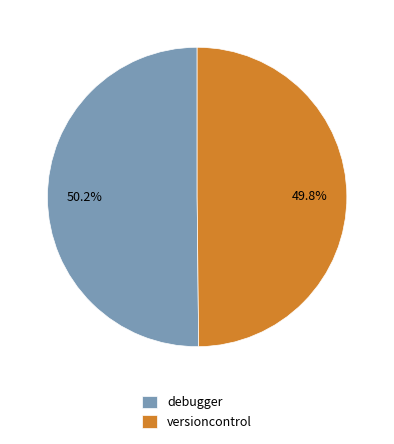

Combined, do versioncontrol and debugger account for over 50%?

Yes